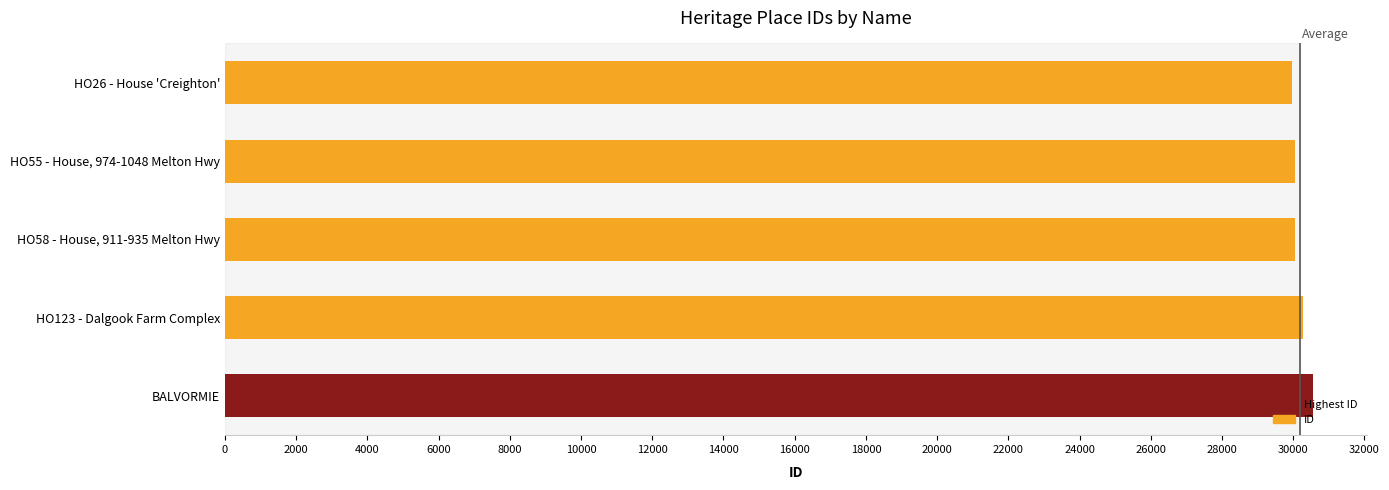

Approximately how many times larger is the value at HO26 - House 'Creighton' compared to HO123 - Dalgook Farm Complex?

1.0